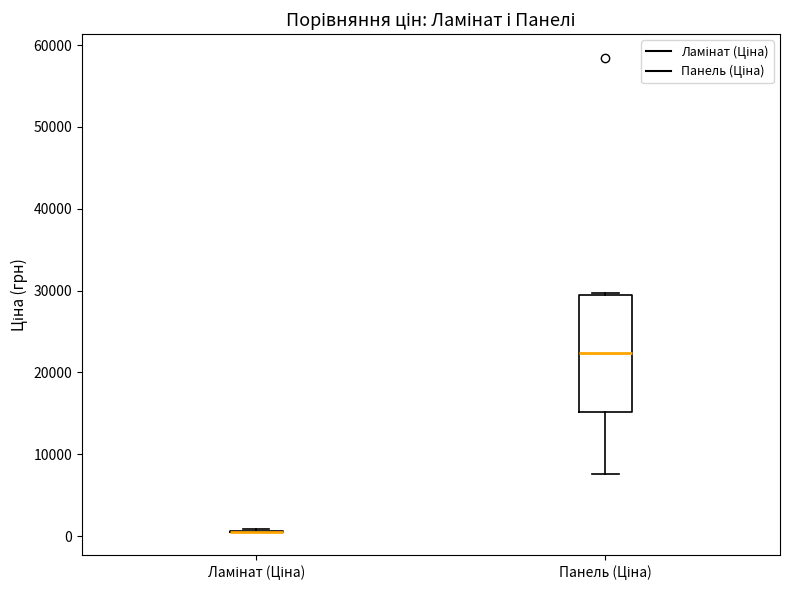

Reading left to right, read every box against the y-axis: the position of its median line, the range the box covers, and the ends of its whiskers. The values are not printed on the chart, so give them approximately, as read against the axis.

Ламінат (Ціна): box collapsed to a line at 1000, whiskers 1000 to 1000
Панель (Ціна): median 22000, box 15000 to 29000, whiskers 8000 to 30000